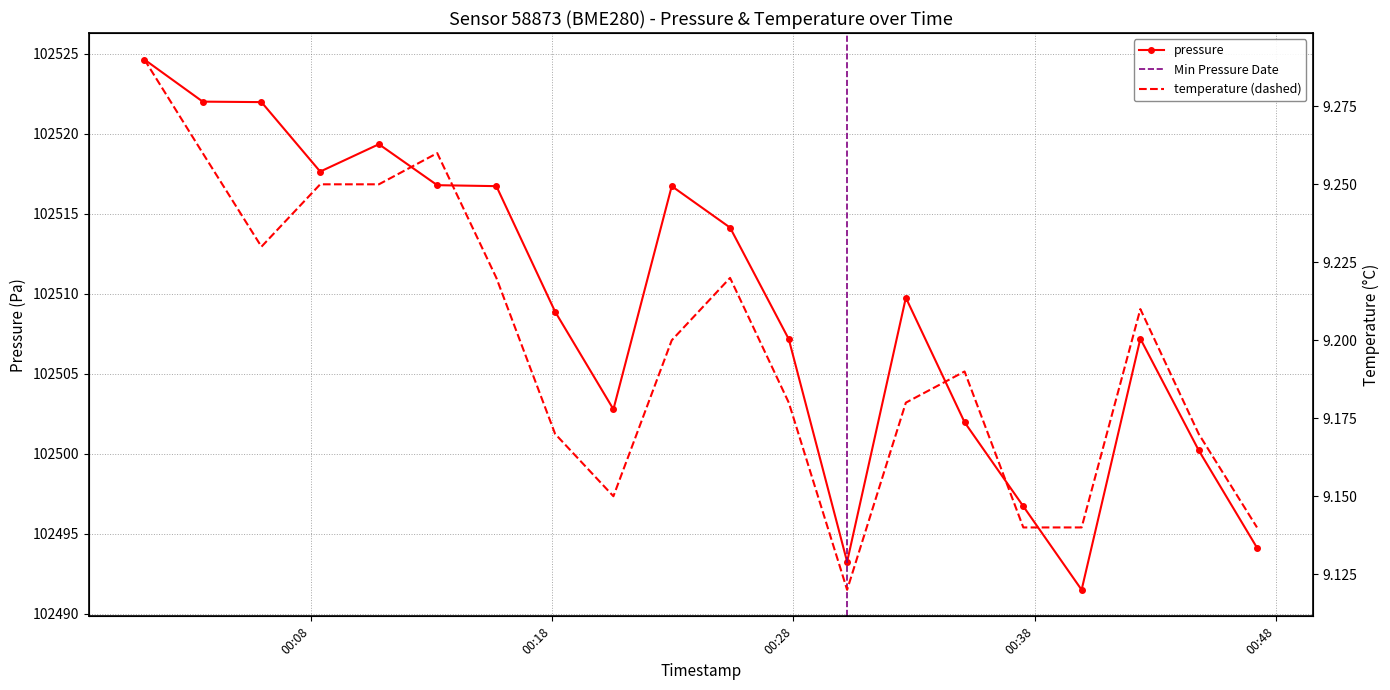

Is it true that pressure equals 102507.2 at 2023-04-09T00:27:49?

True